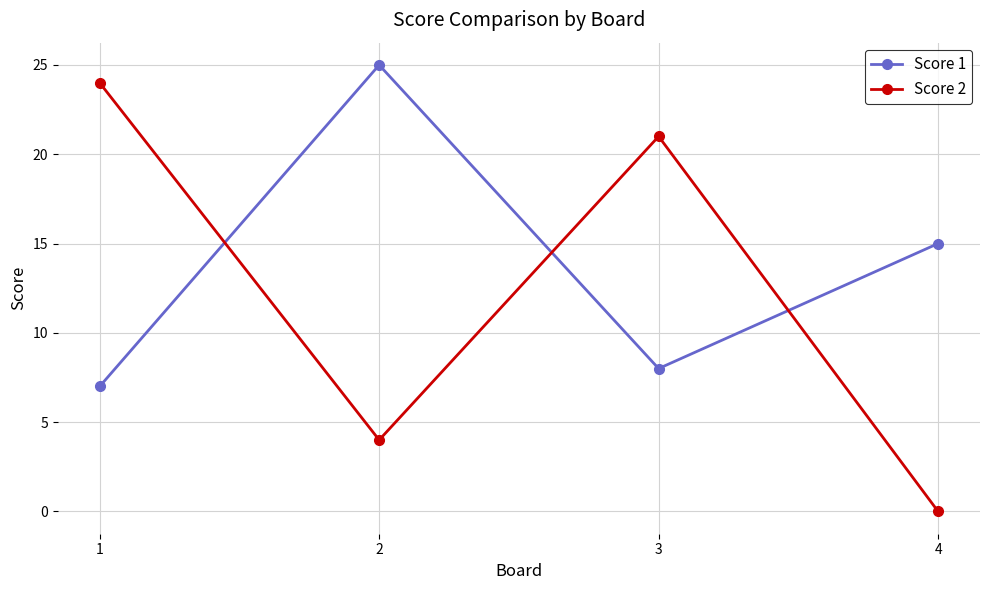

At how many categories does at least one series exceed 13?

4